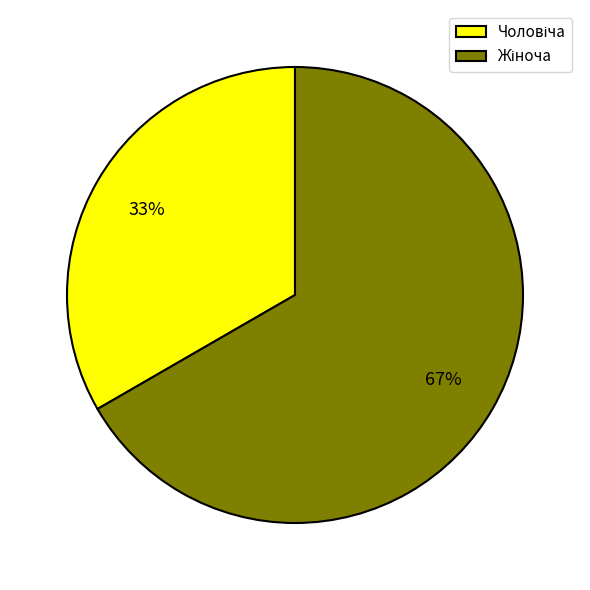

Does any single category account for the majority?

Yes